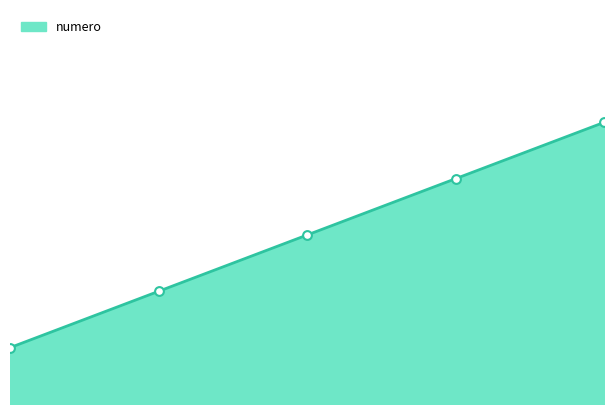

What is the change in value from 0.0 to 4.0?

+4